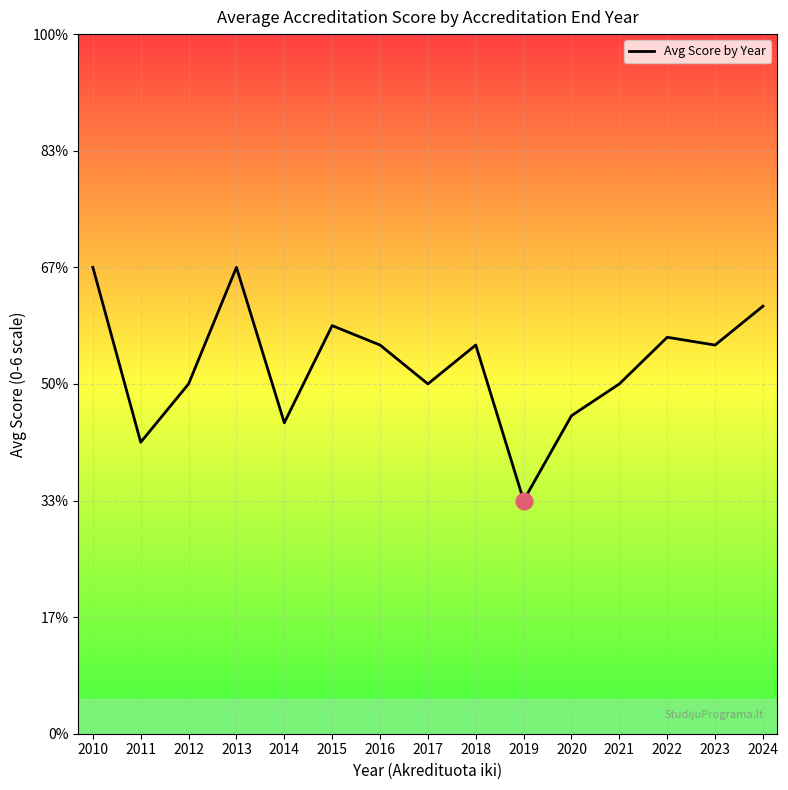

Where is the first local minimum?

2011